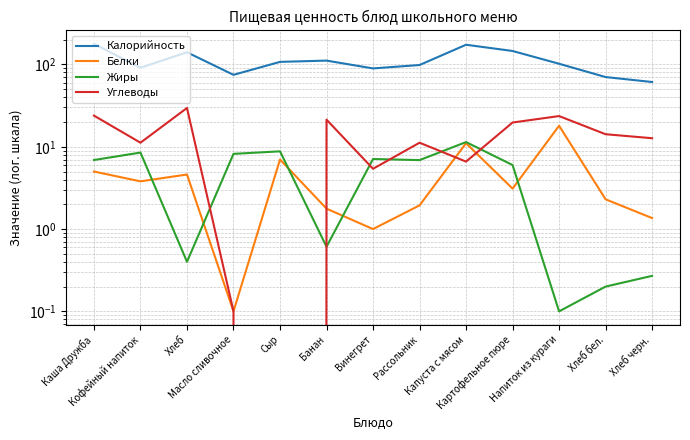

Rank the series at Кофейный напиток from highest to lowest value.

Калорийность, Углеводы, Жиры, Белки